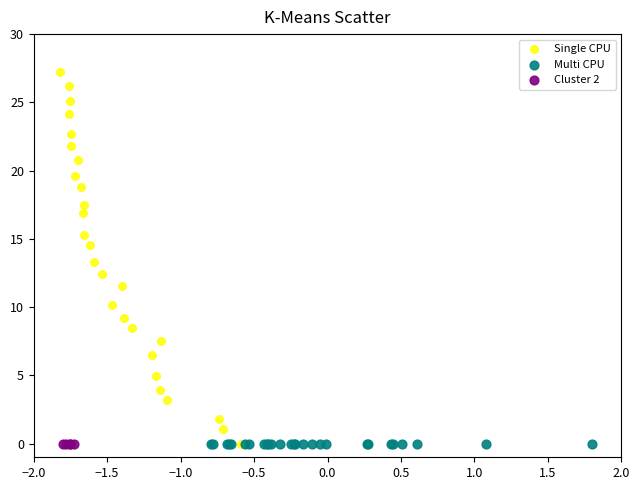

Which series reaches the maximum Y coordinate?

Single CPU